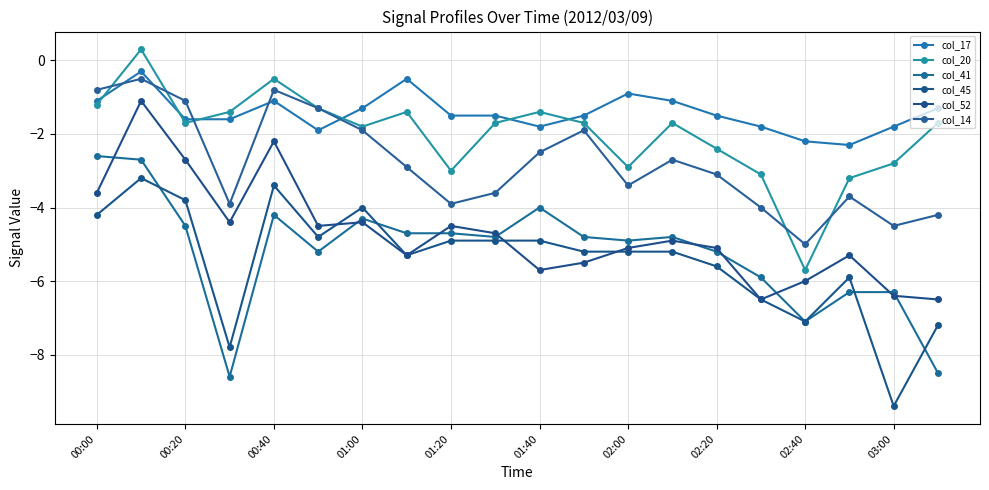

How many values in the col_52 series exceed -4?

4